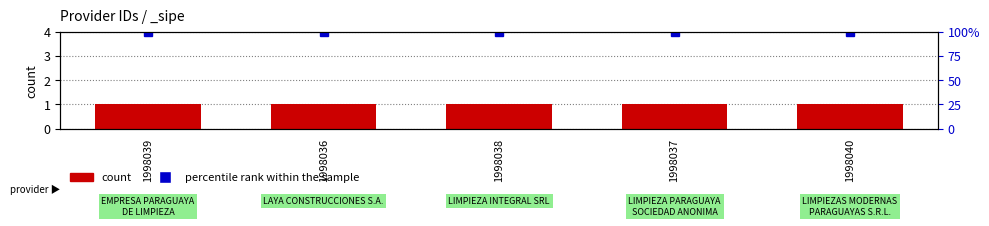

What are all the series names shown in the legend?

count, percentile rank within the sample